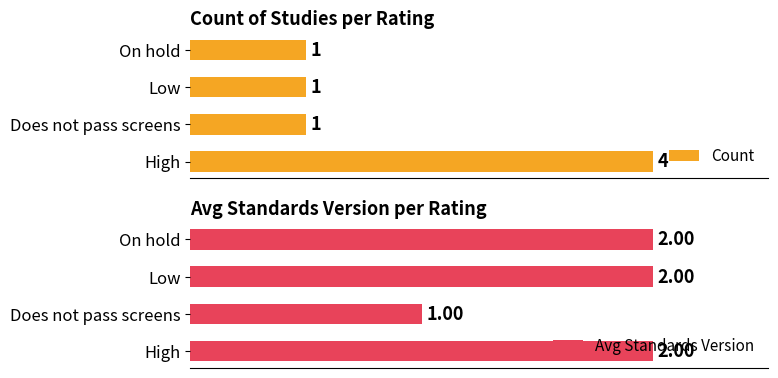

What is the average value of the Count series?

2